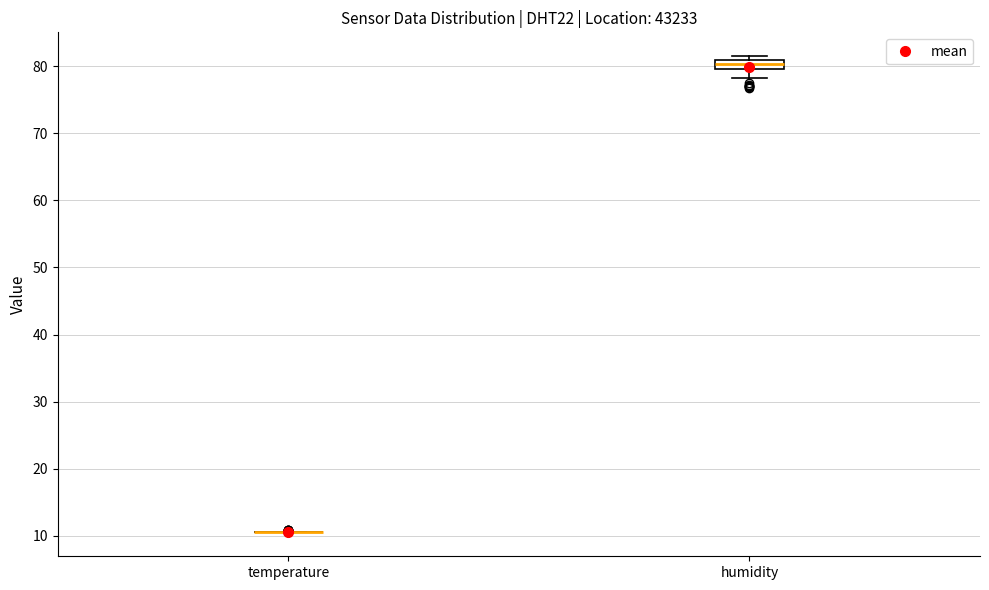

Which box is the tallest, from its lower edge to its upper edge?

humidity